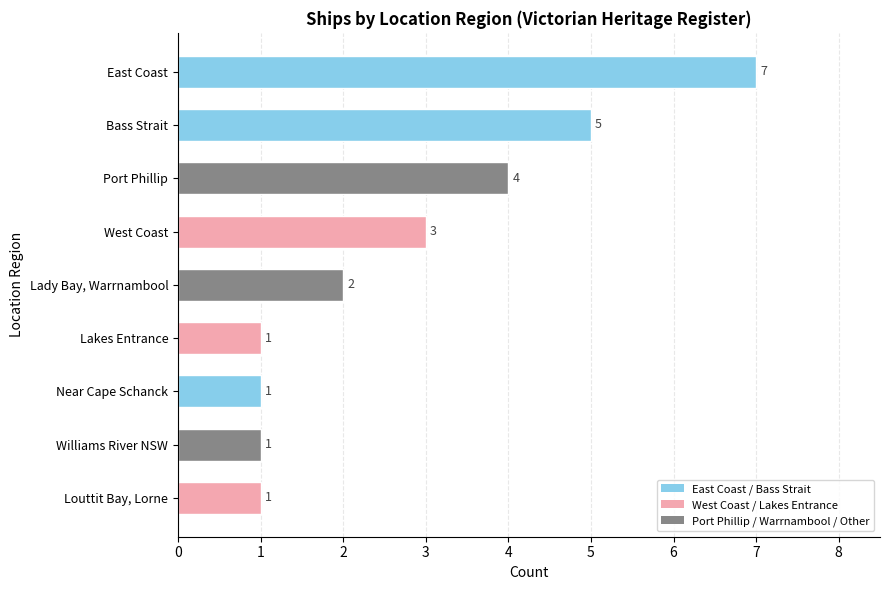

At which category does the chart reach its peak across all series?

East Coast